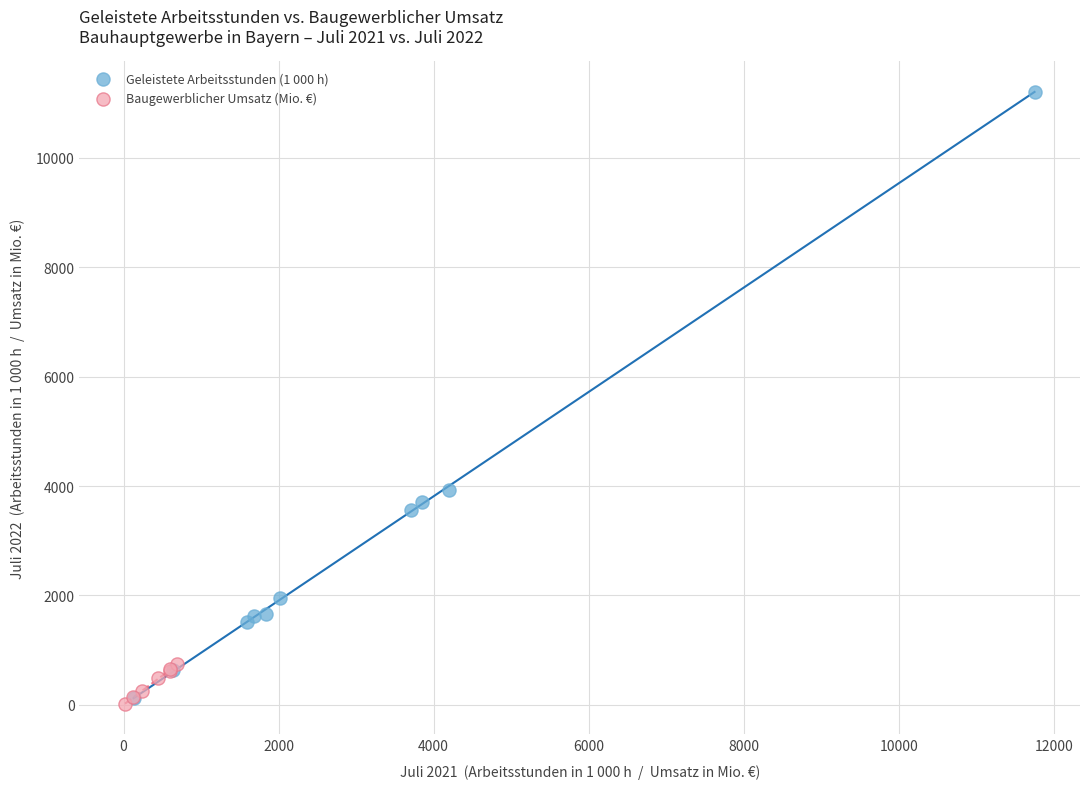

Which series has the widest spread of Y values?

Geleistete Arbeitsstunden (1 000 h)